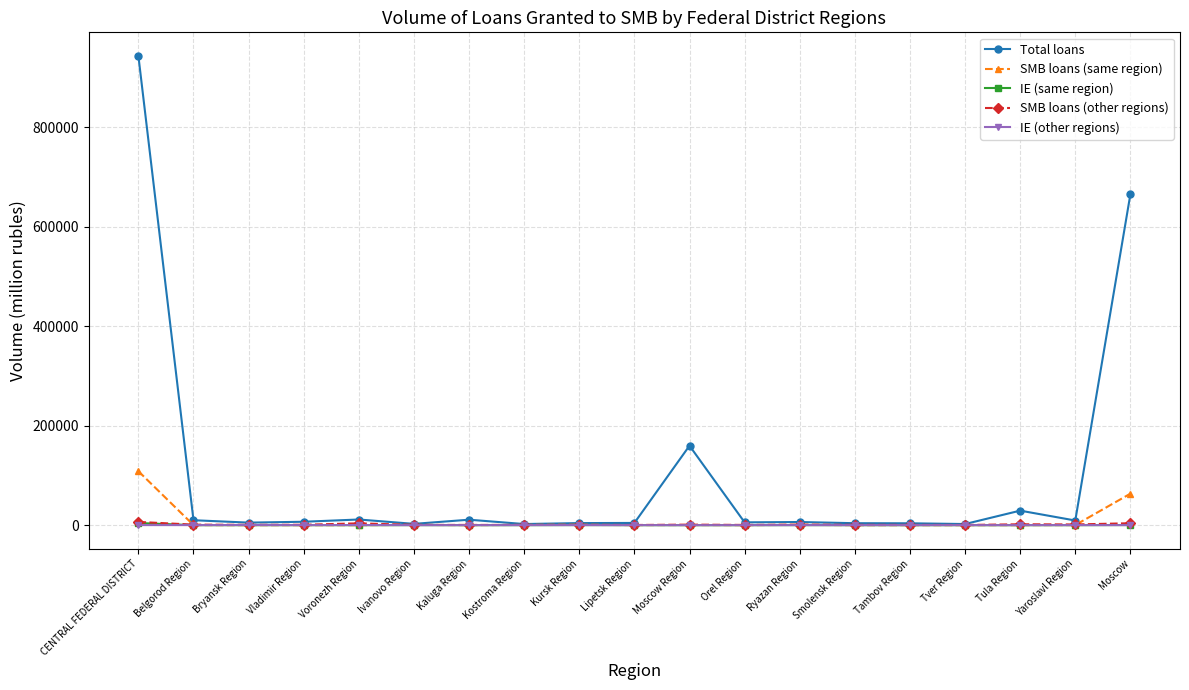

What is the difference between the maximum and minimum values in the IE (same region) series?

4379